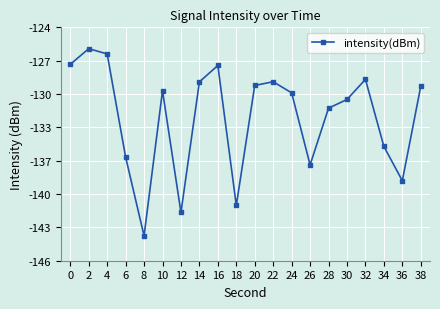

Reading right to left, list all the values displayed in this chart.

38=-129.6	36=-138.5	34=-135.2	32=-128.9	30=-130.8	28=-131.6	26=-137.0	24=-130.2	22=-129.1	20=-129.5	18=-140.8	16=-127.6	14=-129.1	12=-141.4	10=-130.0	8=-143.7	6=-136.2	4=-126.5	2=-126.0	0=-127.5